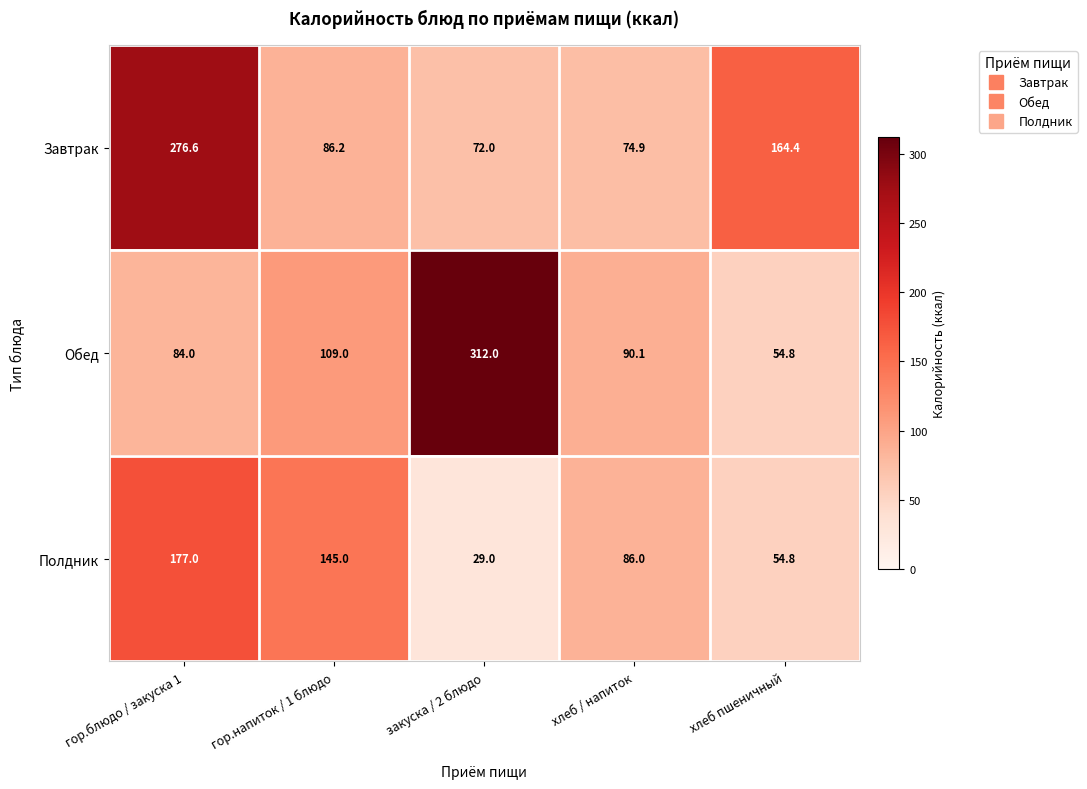

Is the value of Завтрак at гор.блюдо / закуска 1 greater than the value of Обед at хлеб пшеничный?

Yes